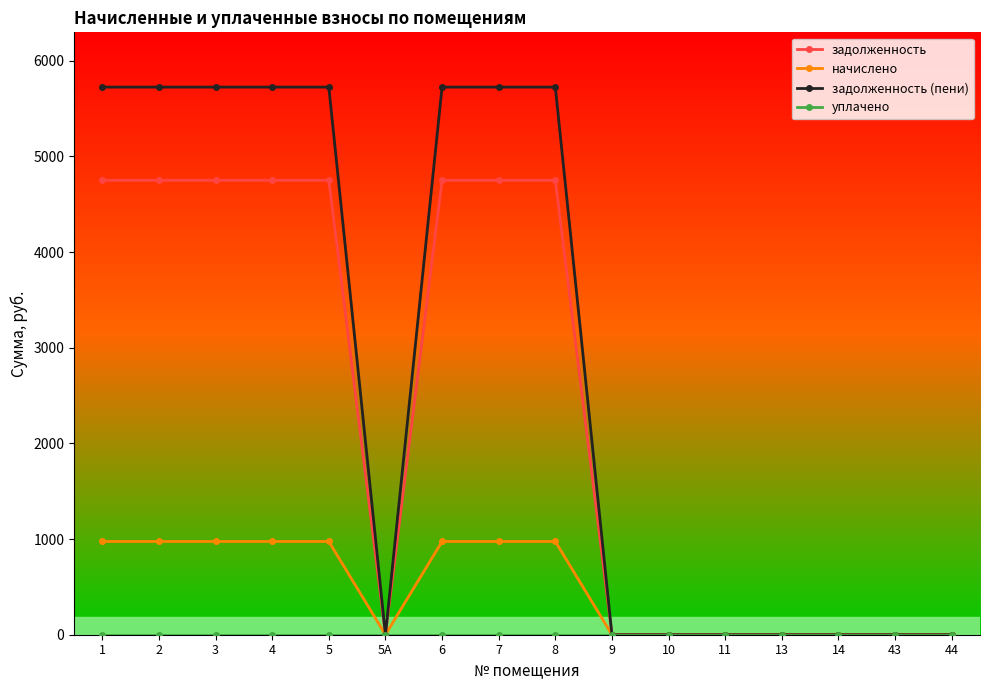

What is the label of the 11th point from the right?

5А